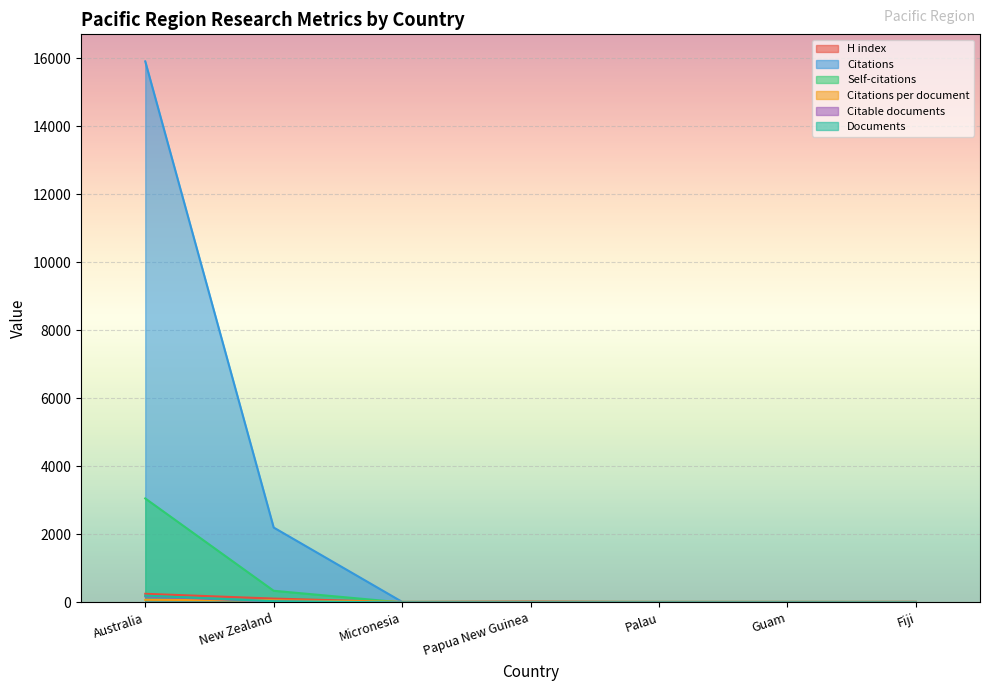

Which series has the widest spread of values?

Citations